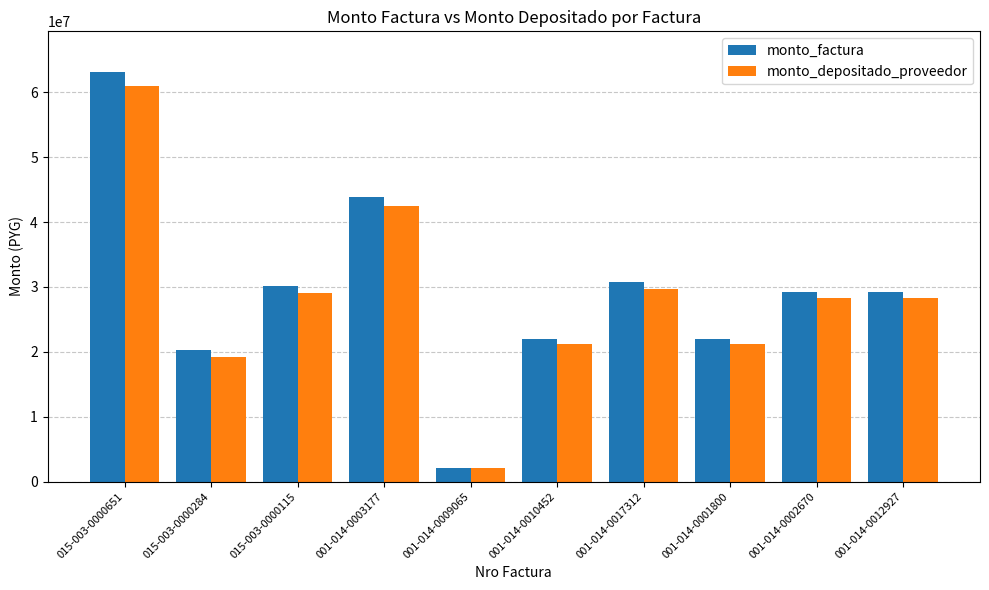

At which category is the sum across all series the highest?

015-003-0000651